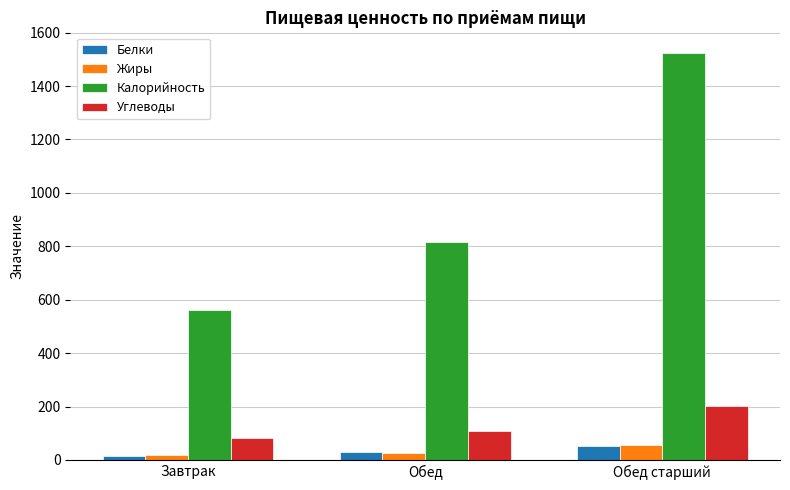

Where does the Жиры series first go above 27?

Обед